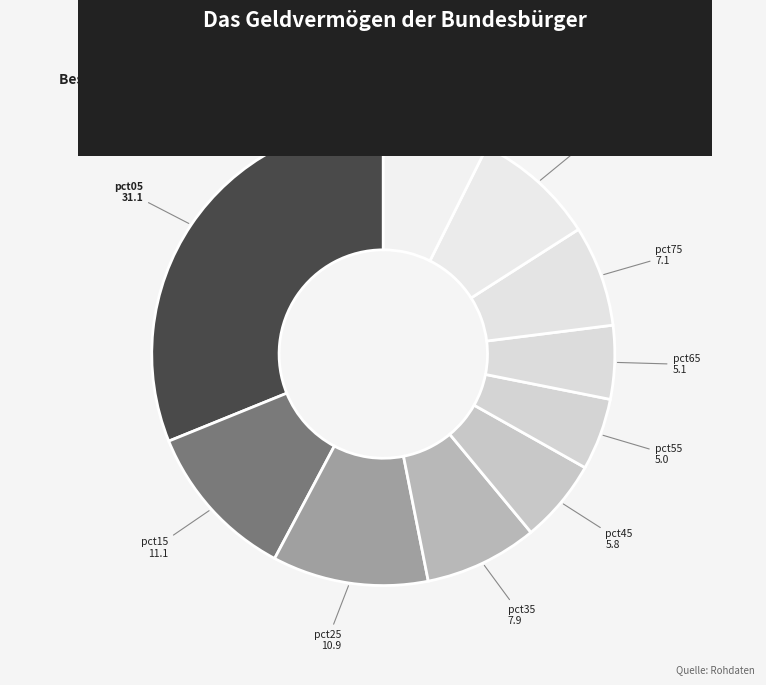

Does any single category account for the majority?

No